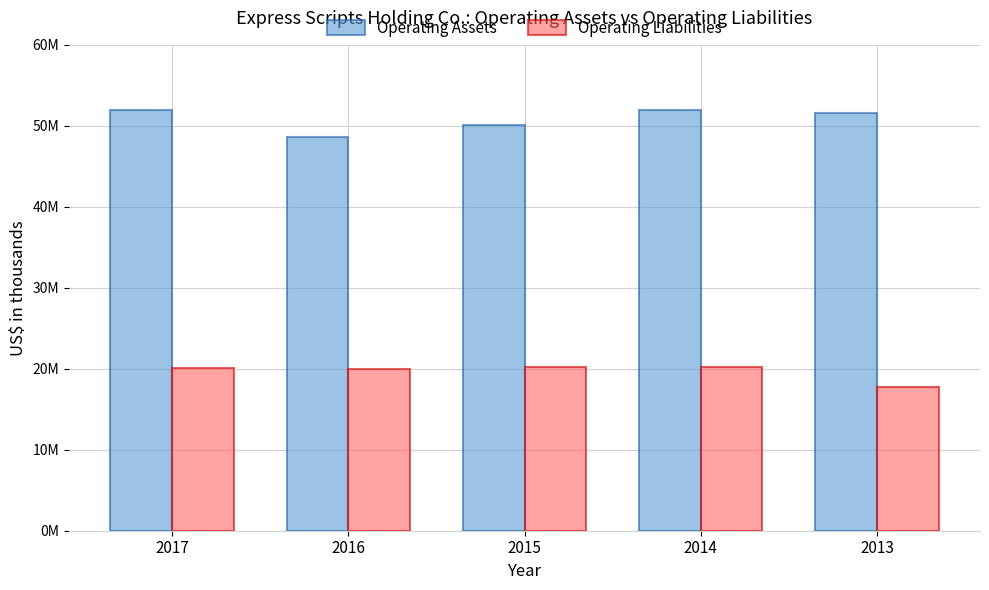

What is the value of the Operating Liabilities bar at the 2nd from the left?

19932800